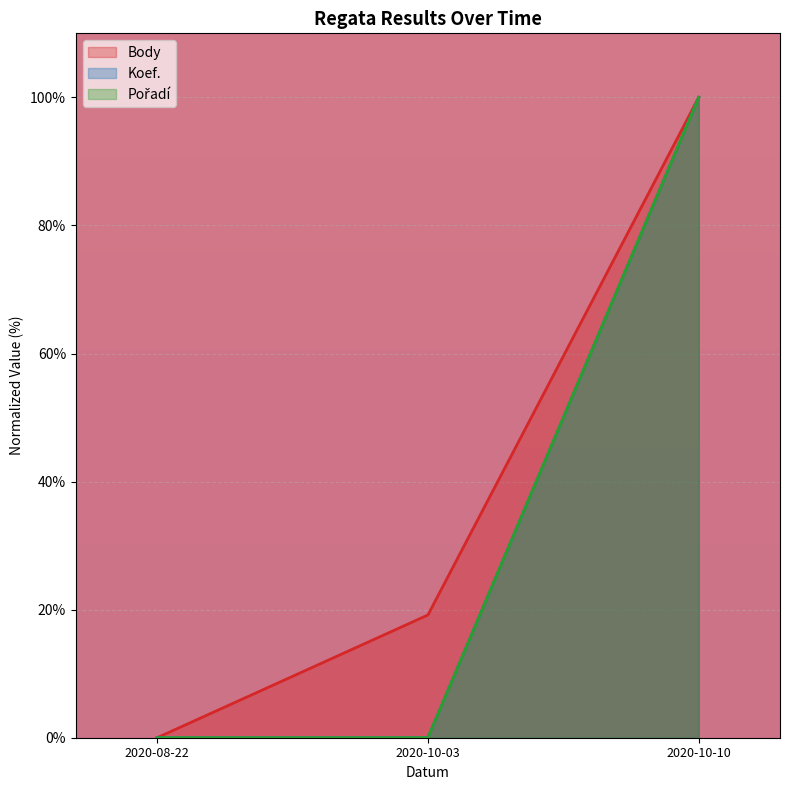

Which label corresponds to the smallest value in the chart?

2020-08-22